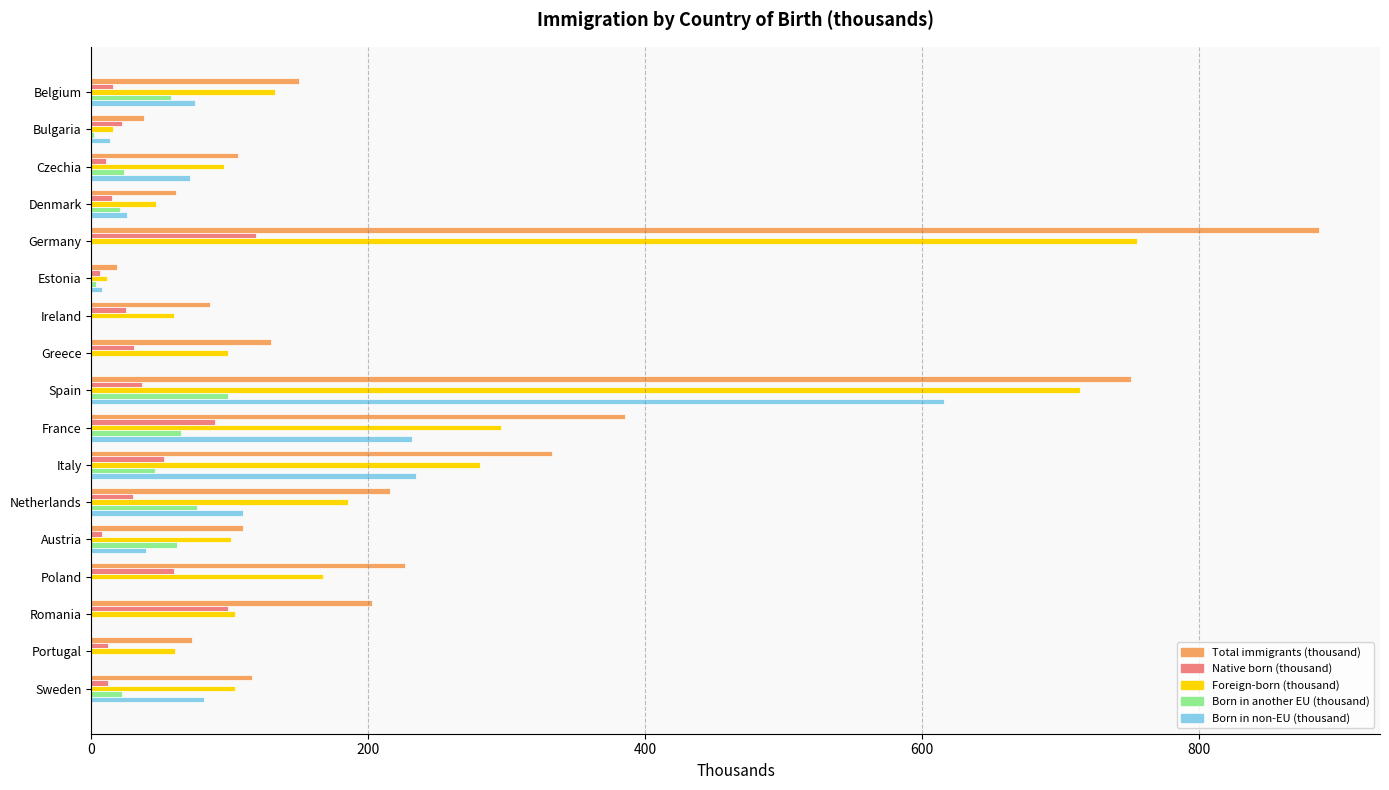

The value of Native born (thousand) at Germany is 118.7. True or false?

True